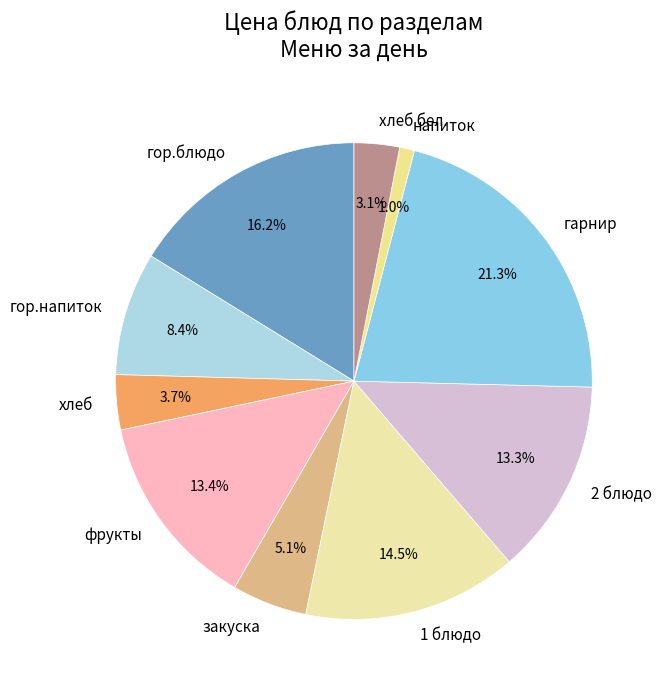

How many segments does this pie chart have?

10